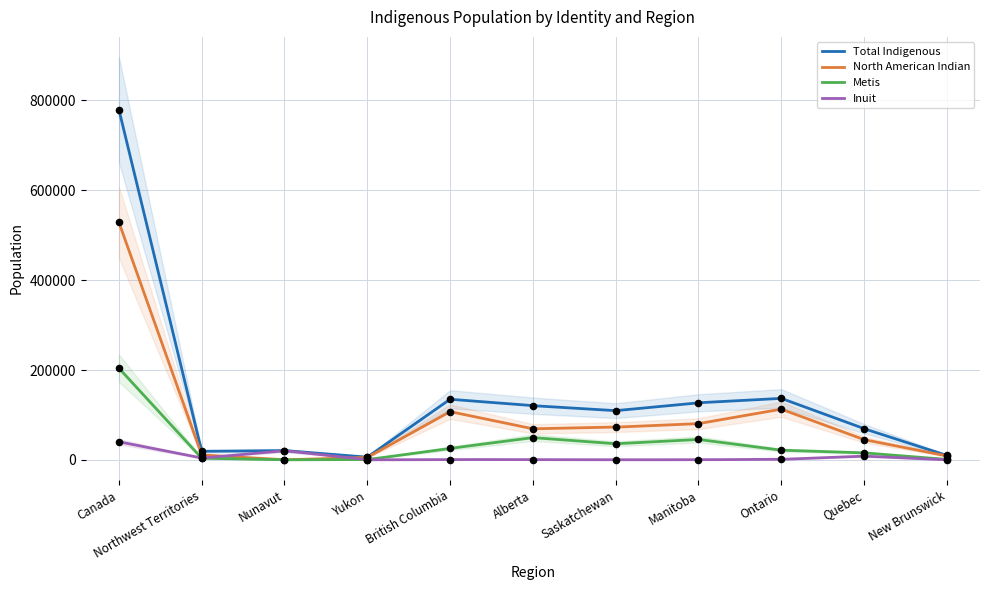

At how many categories does at least one series exceed 81004?

6